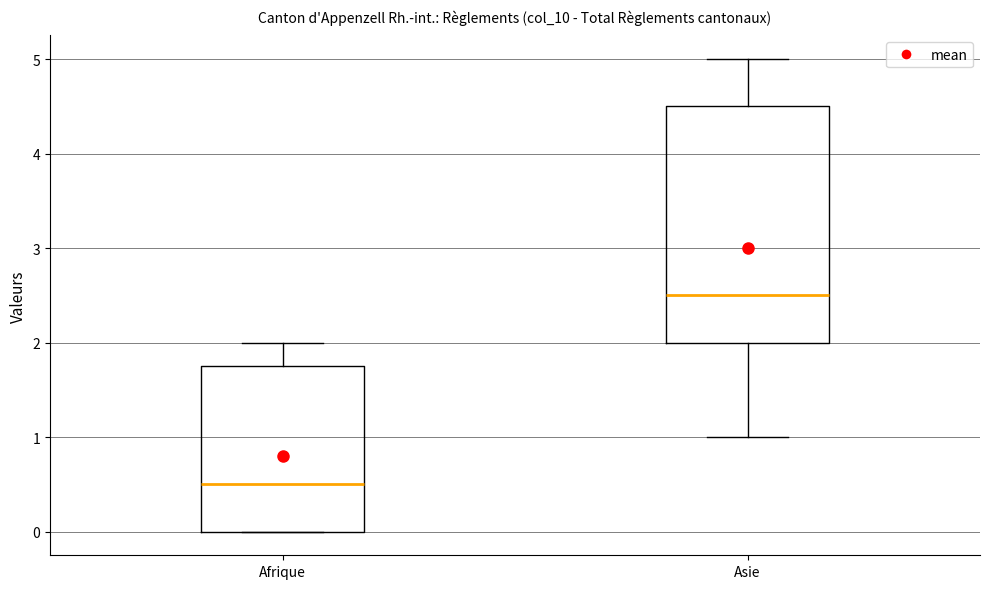

Which box has the lowest median line?

Afrique